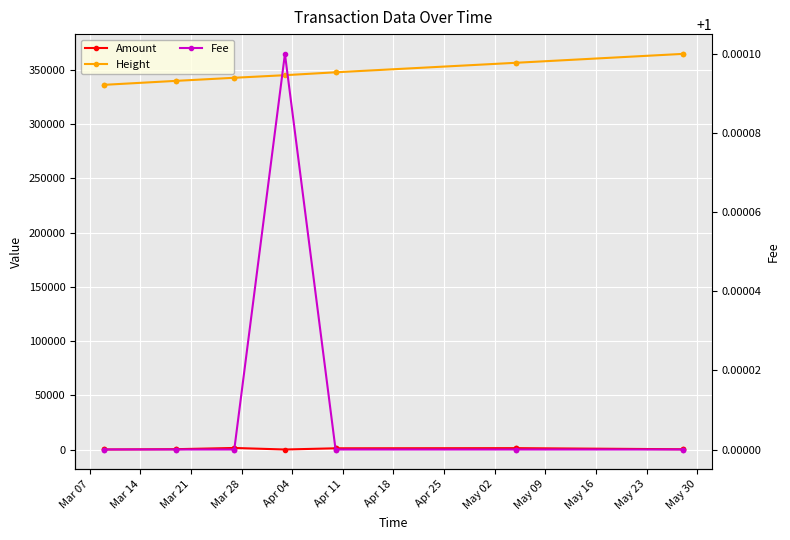

What is the sum of the Height values at May 16 and May 09?

713267.0